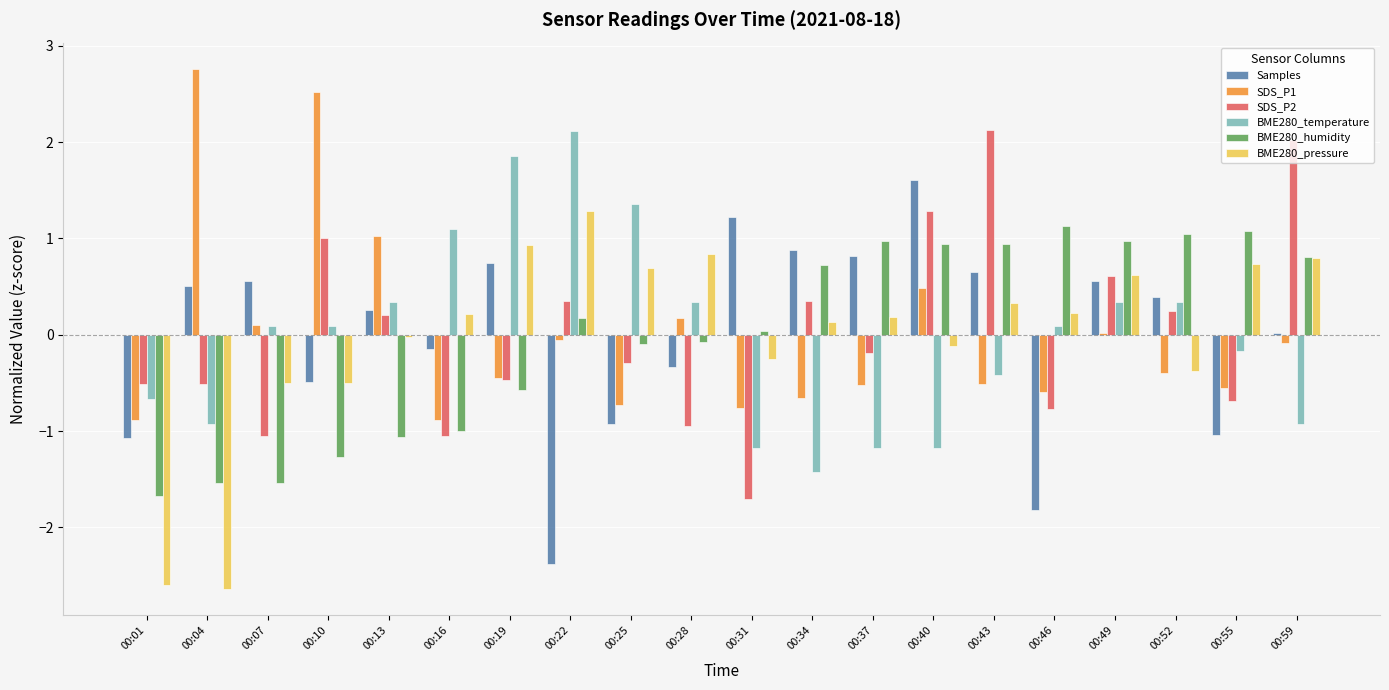

The BME280_pressure series shows 1.3 at 00:22. True or false?

True